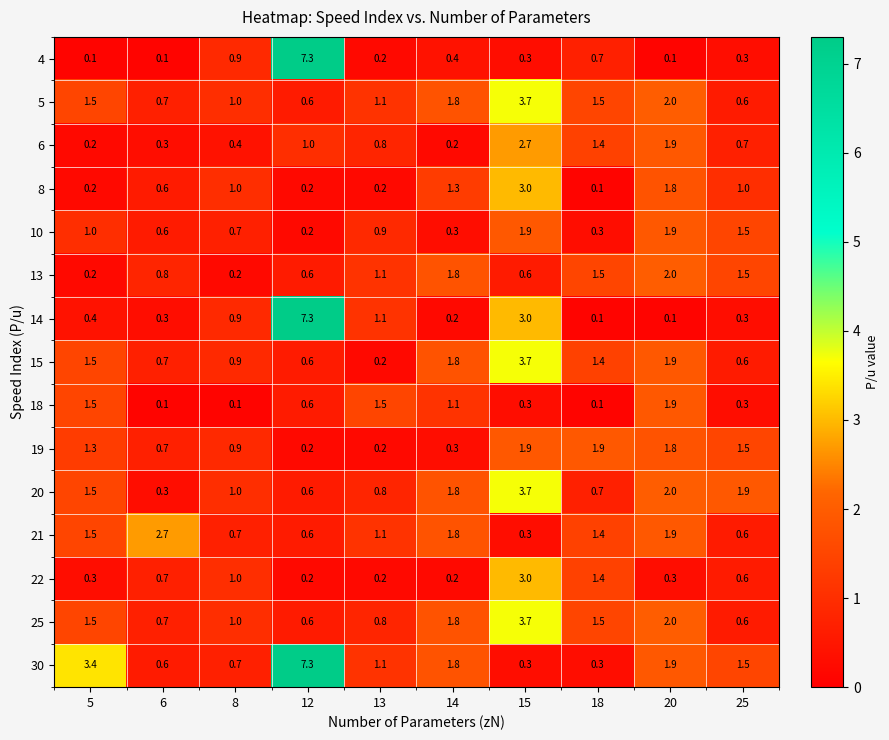

Count the number of data series in this chart.

15